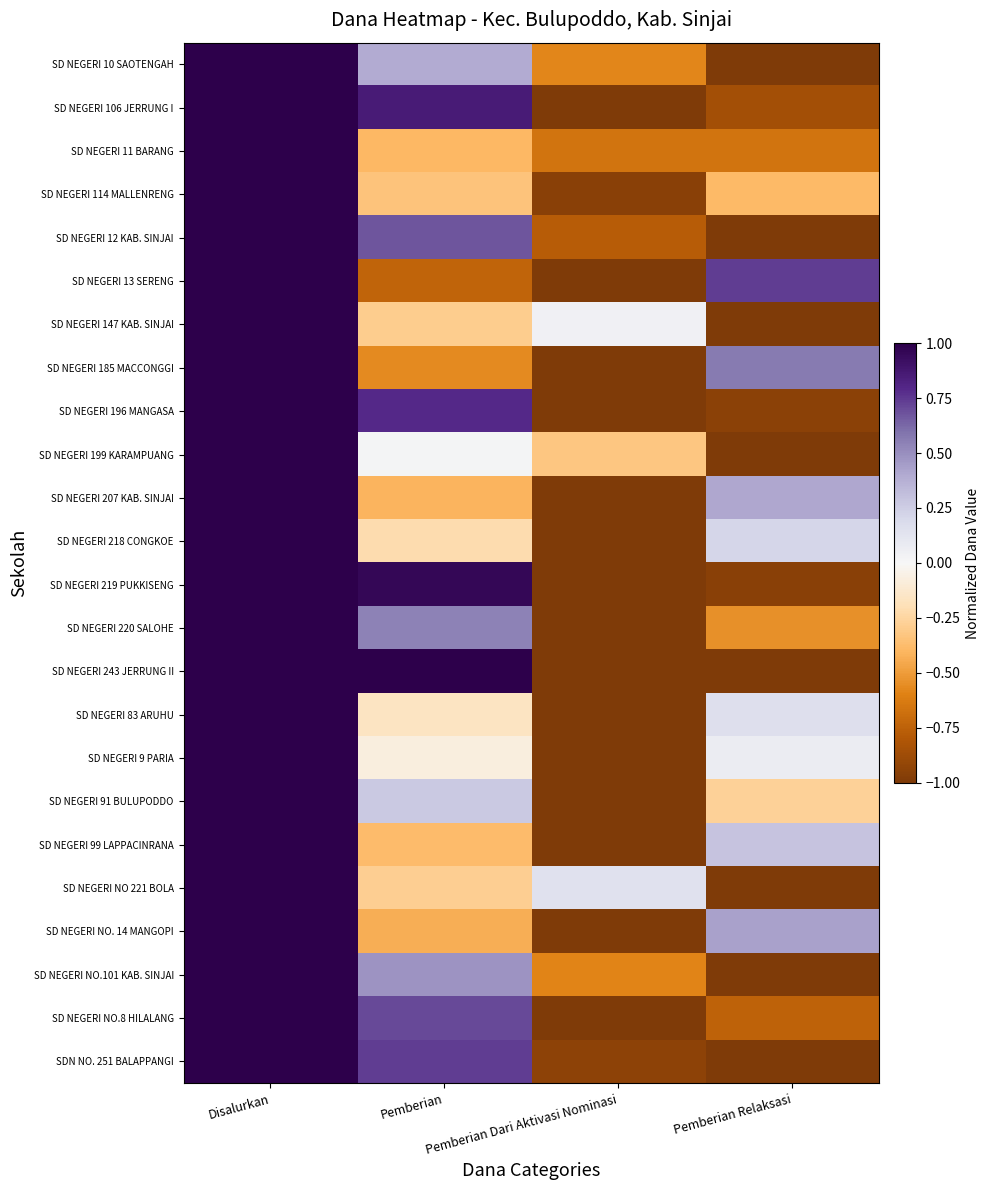

What is the total value across all series at Pemberian Dari Aktivasi Nominasi?

-23.5